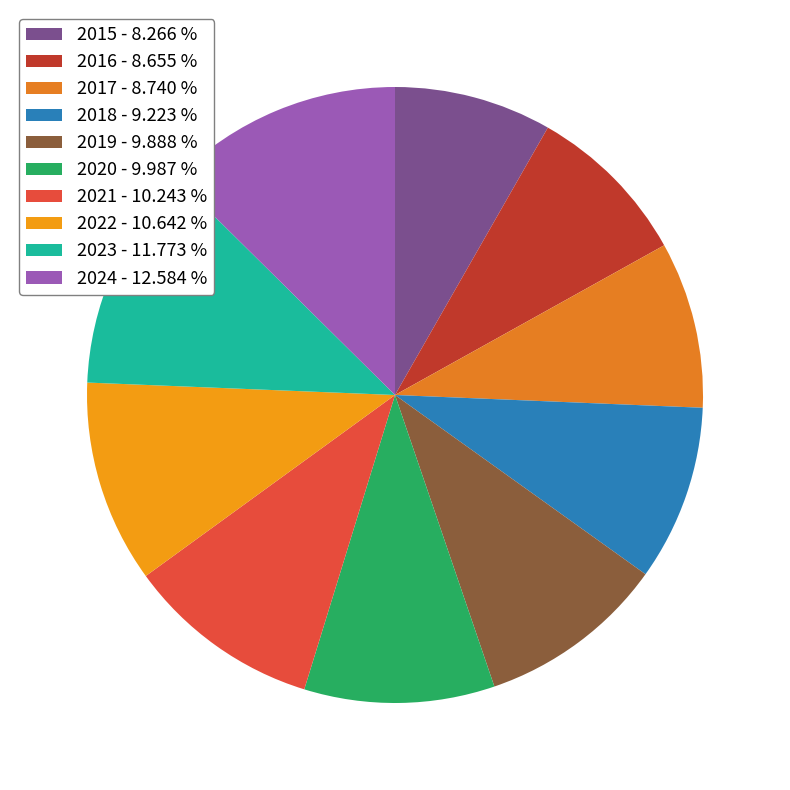

Is it true that 2015 is 8% of the pie?

True